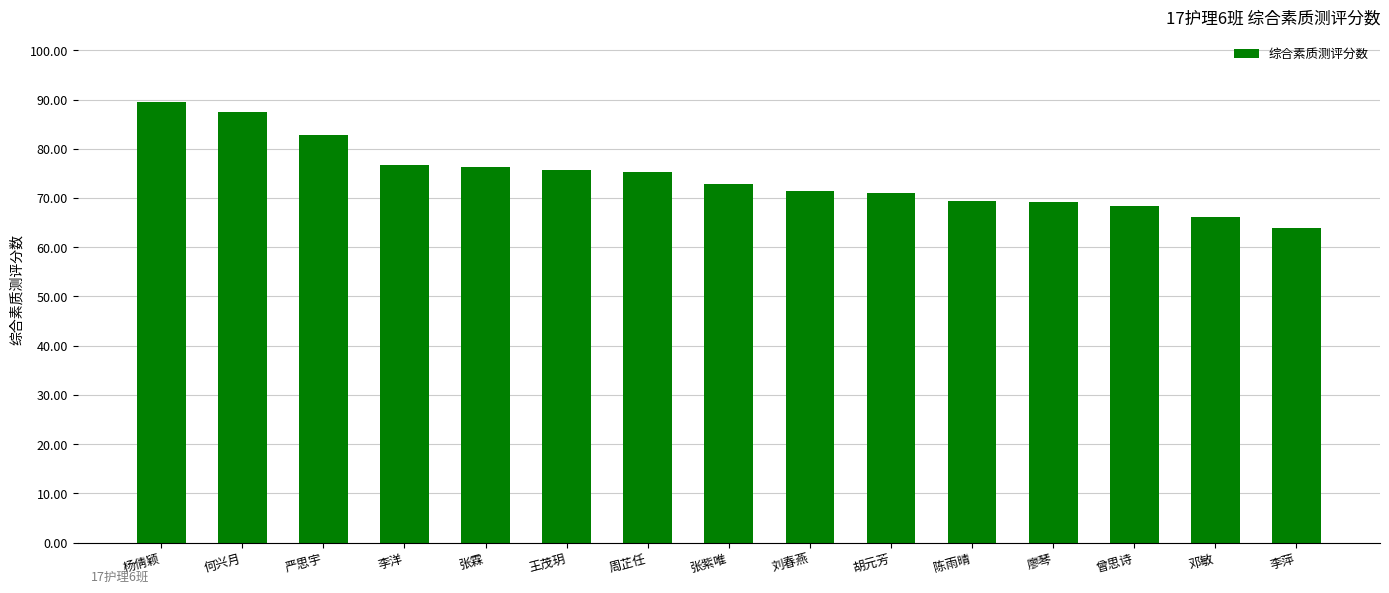

How many data points does each series have?

15